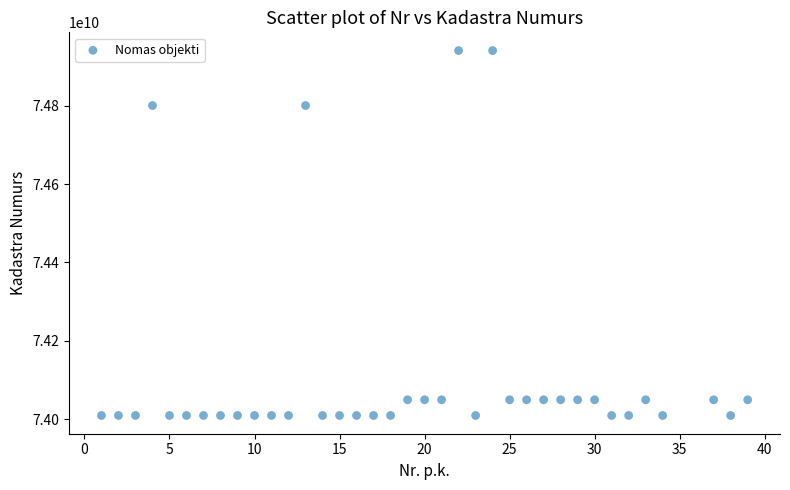

What is the range of Y values (max minus min)?

930109979